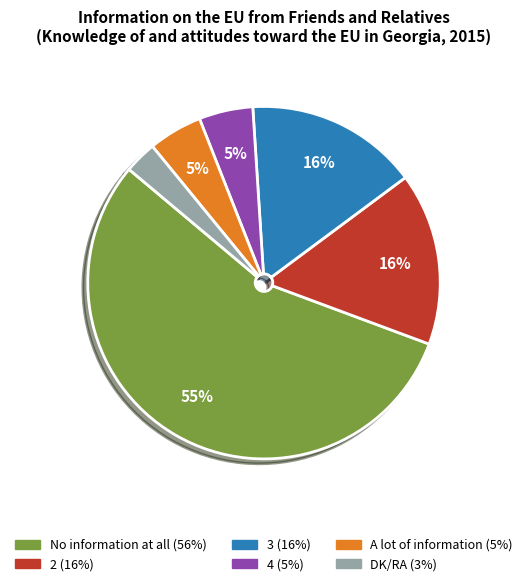

Is No information at all the majority of the pie?

Yes